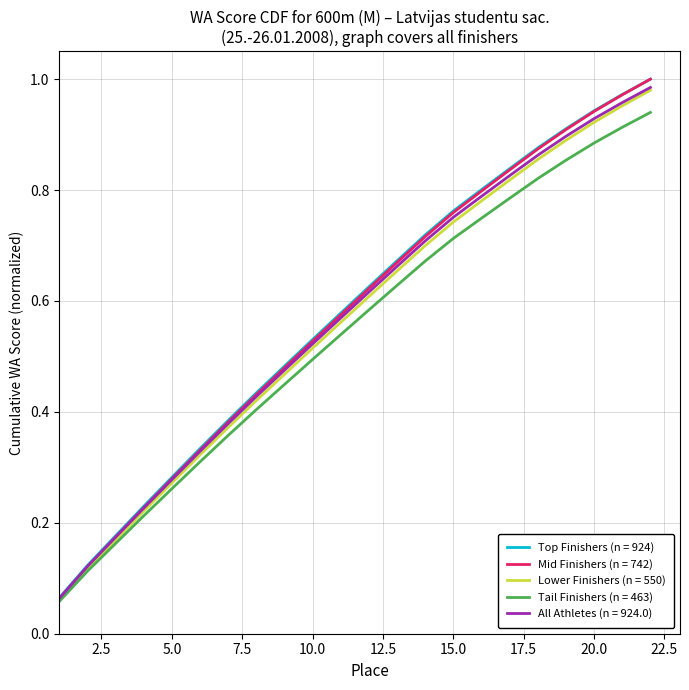

Which series has the widest spread of values?

Mid Finishers (n = 742)